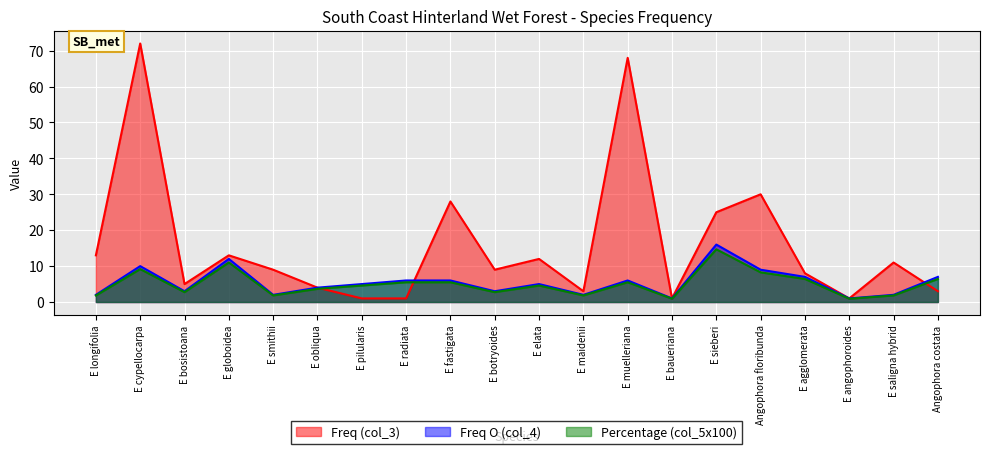

Is the value of Percentage (col_5x100) at E saligna hybrid greater than the value of Freq (col_3) at E baueriana?

Yes